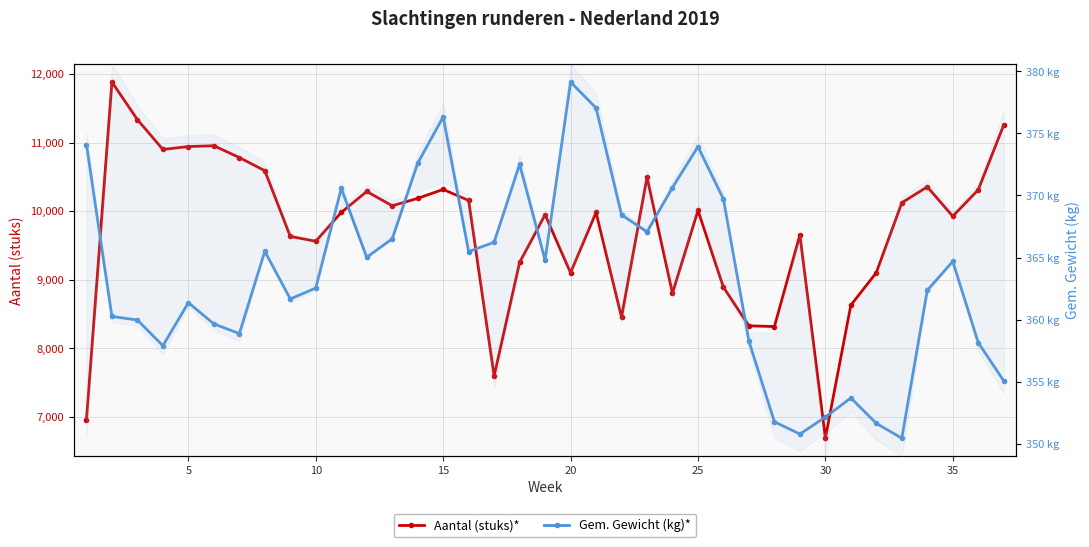

Rank the series at 10 from highest to lowest value.

Aantal (stuks)*, Gem. Gewicht (kg)*